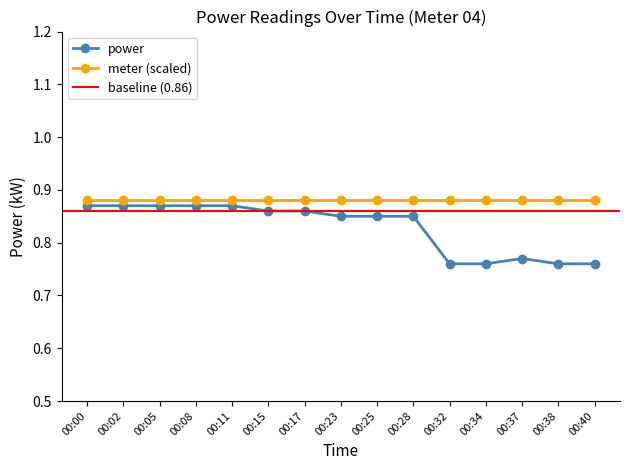

Where is the first local maximum?

00:37